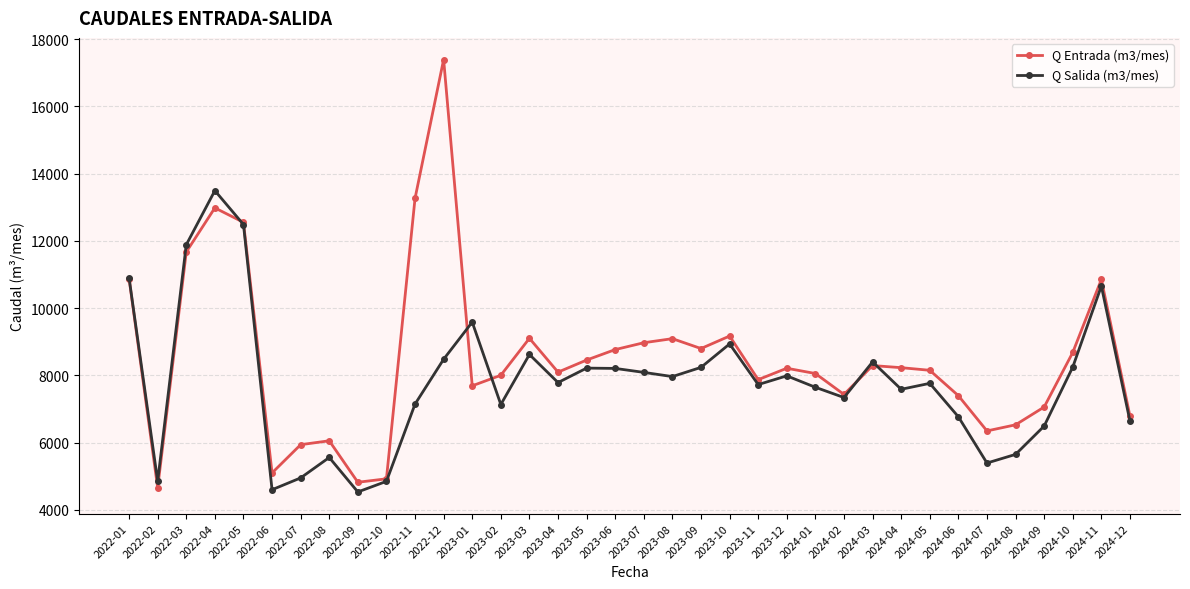

How many series are shown in this chart?

2